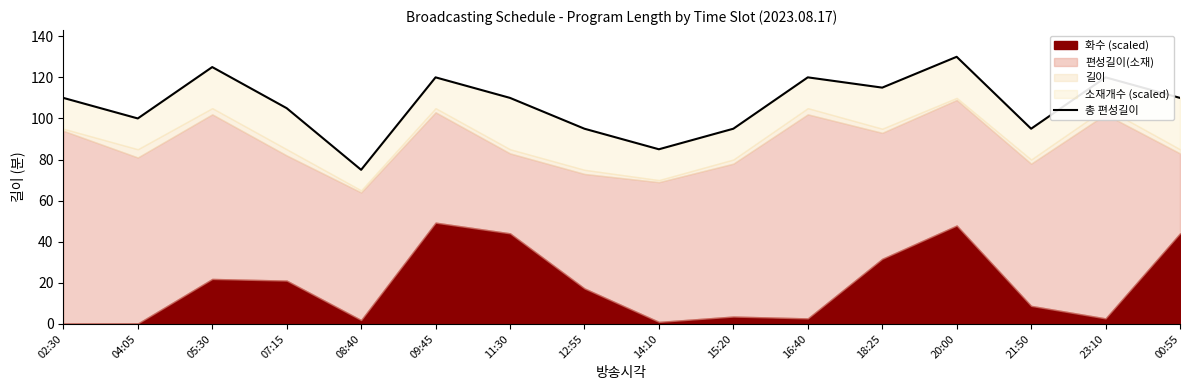

How many lines are shown in the chart?

1